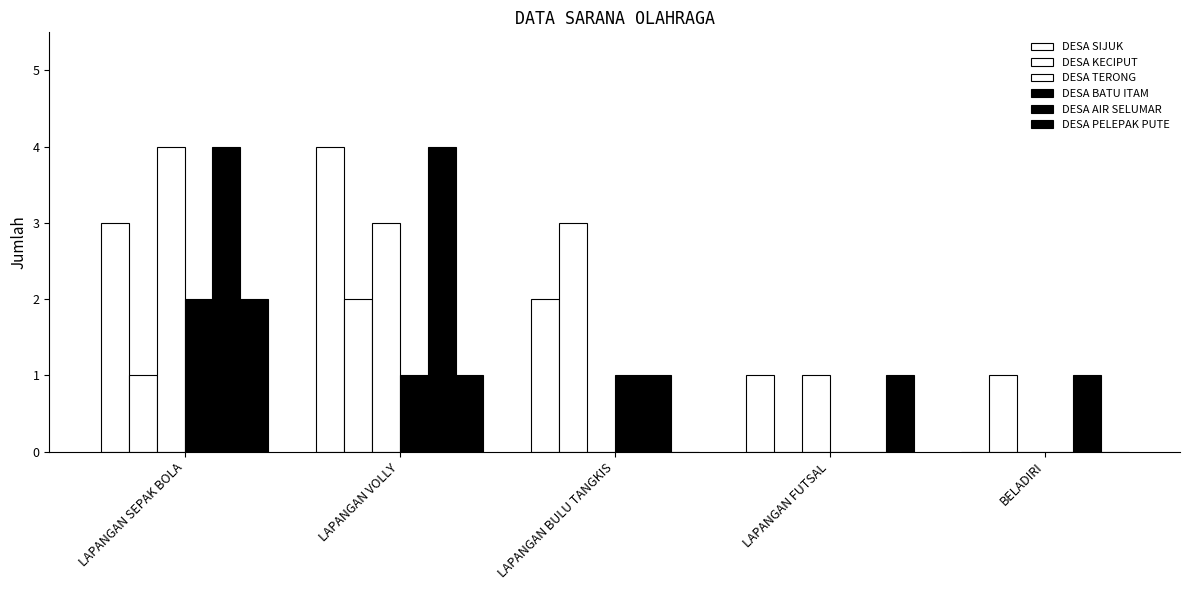

Reading right to left, transcribe all the data shown in this chart.

DESA SIJUK: BELADIRI=0	LAPANGAN FUTSAL=1	LAPANGAN BULU TANGKIS=2	LAPANGAN VOLLY=4	LAPANGAN SEPAK BOLA=3
DESA KECIPUT: BELADIRI=1	LAPANGAN FUTSAL=0	LAPANGAN BULU TANGKIS=3	LAPANGAN VOLLY=2	LAPANGAN SEPAK BOLA=1
DESA TERONG: BELADIRI=0	LAPANGAN FUTSAL=1	LAPANGAN BULU TANGKIS=0	LAPANGAN VOLLY=3	LAPANGAN SEPAK BOLA=4
DESA BATU ITAM: BELADIRI=0	LAPANGAN FUTSAL=0	LAPANGAN BULU TANGKIS=1	LAPANGAN VOLLY=1	LAPANGAN SEPAK BOLA=2
DESA AIR SELUMAR: BELADIRI=1	LAPANGAN FUTSAL=0	LAPANGAN BULU TANGKIS=1	LAPANGAN VOLLY=4	LAPANGAN SEPAK BOLA=4
DESA PELEPAK PUTE: BELADIRI=0	LAPANGAN FUTSAL=1	LAPANGAN BULU TANGKIS=0	LAPANGAN VOLLY=1	LAPANGAN SEPAK BOLA=2